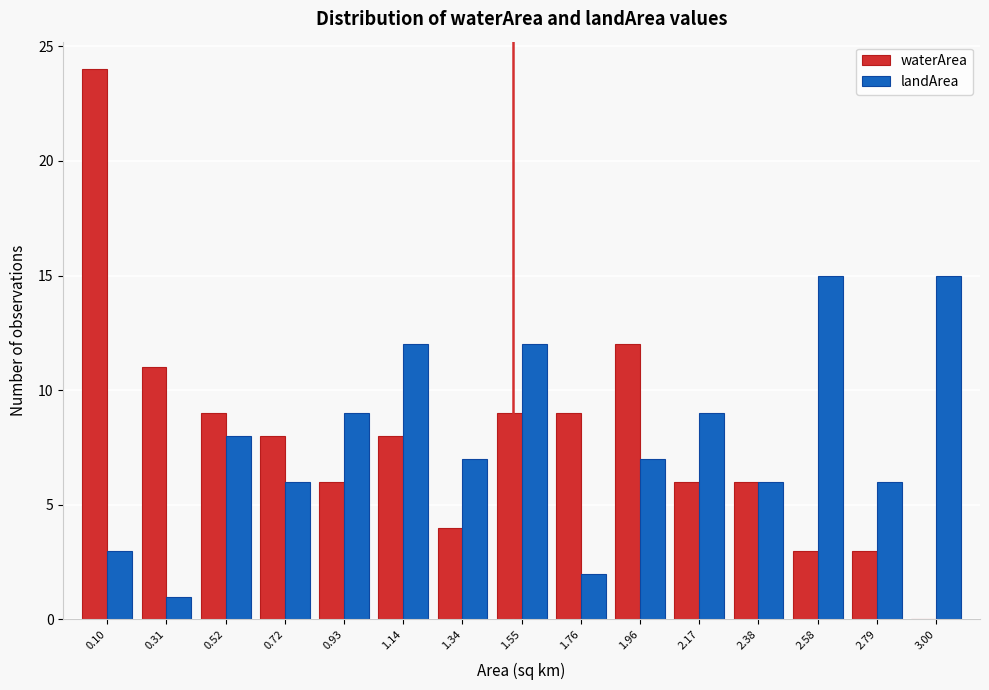

Reading left to right, transcribe this chart: for each range on the x-axis, give the height of each series' bar. Neither the bar edges nor the heights are printed on the chart, so give them approximately, as read against the axes.

0.00 to 0.20: waterArea=24	landArea=3
0.20 to 0.40: waterArea=11	landArea=1
0.40 to 0.60: waterArea=9	landArea=8
0.60 to 0.85: waterArea=8	landArea=6
0.85 to 1.05: waterArea=6	landArea=9
1.05 to 1.25: waterArea=8	landArea=12
1.25 to 1.45: waterArea=4	landArea=7
1.45 to 1.65: waterArea=9	landArea=12
1.65 to 1.85: waterArea=9	landArea=2
1.85 to 2.05: waterArea=12	landArea=7
2.05 to 2.25: waterArea=6	landArea=9
2.25 to 2.50: waterArea=6	landArea=6
2.50 to 2.70: waterArea=3	landArea=15
2.70 to 2.90: waterArea=3	landArea=6
2.90 to 3.10: waterArea=0	landArea=15